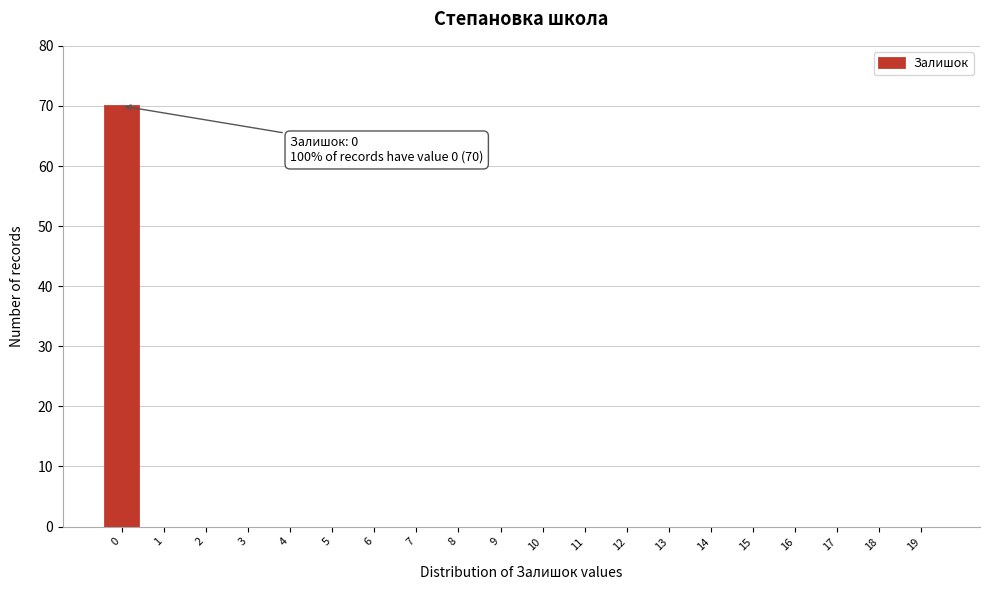

Reading left to right, list all the values displayed in this chart.

0=70	1=0	2=0	3=0	4=0	5=0	6=0	7=0	8=0	9=0	10=0	11=0	12=0	13=0	14=0	15=0	16=0	17=0	18=0	19=0